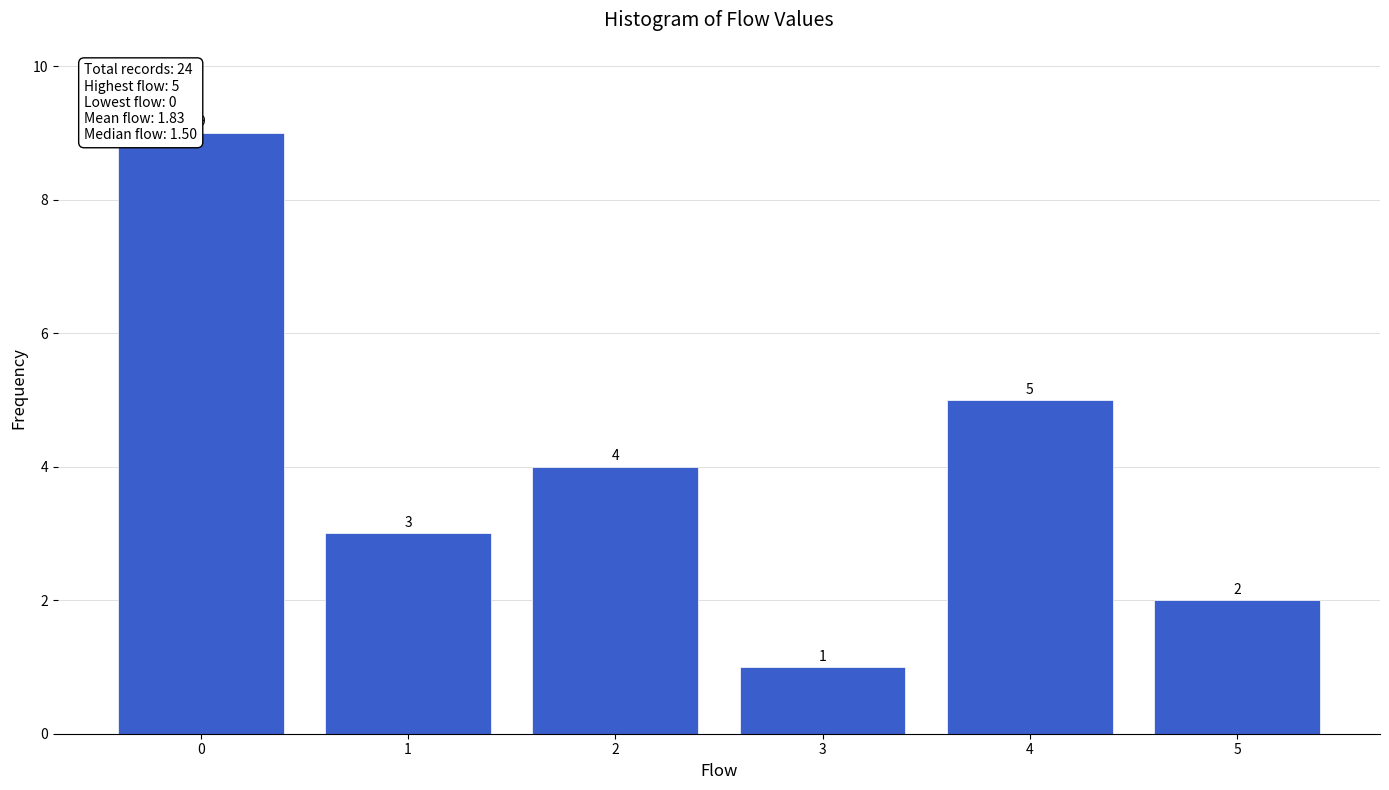

What is the height of the bar covering 0.5 to 1.5 on the x-axis?

3